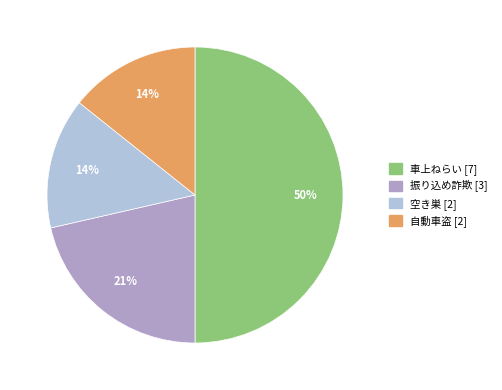

The 空き巣 slice represents 27% of the pie. True or false?

False